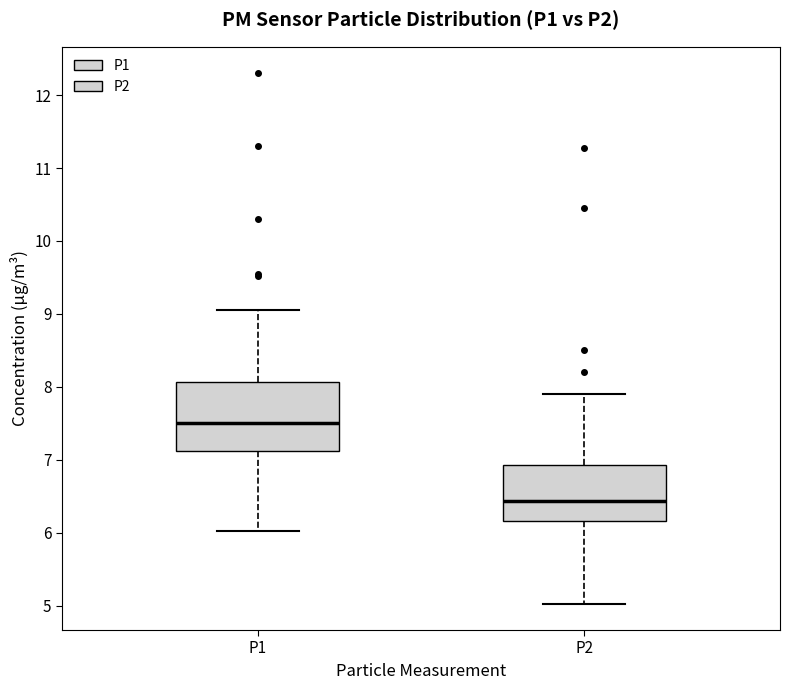

Reading left to right, transcribe this box plot: for each box, give where its median line is, the range the box spans, and where its two whiskers end, as read against the y-axis. The values are not printed on the chart, so give them approximately, as read against the axis.

P1: median 7.5, box 7.1 to 8.1, whiskers 6.0 to 9.1
P2: median 6.4, box 6.2 to 6.9, whiskers 5.0 to 7.9